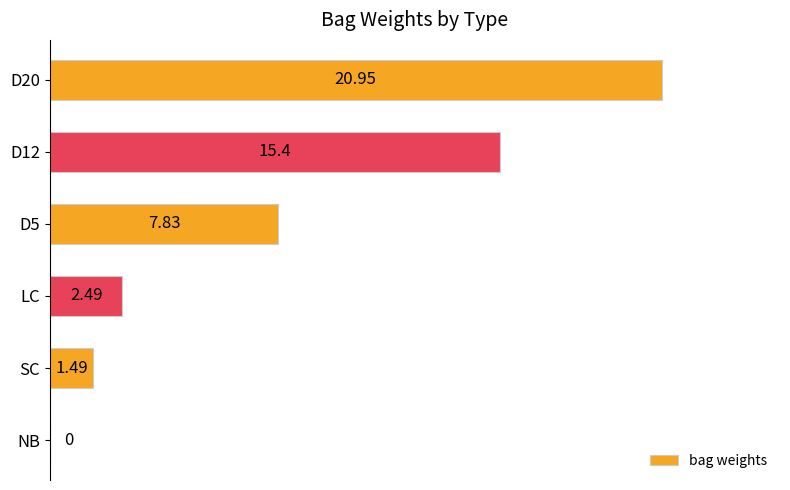

What is the sum of all values?

48.2